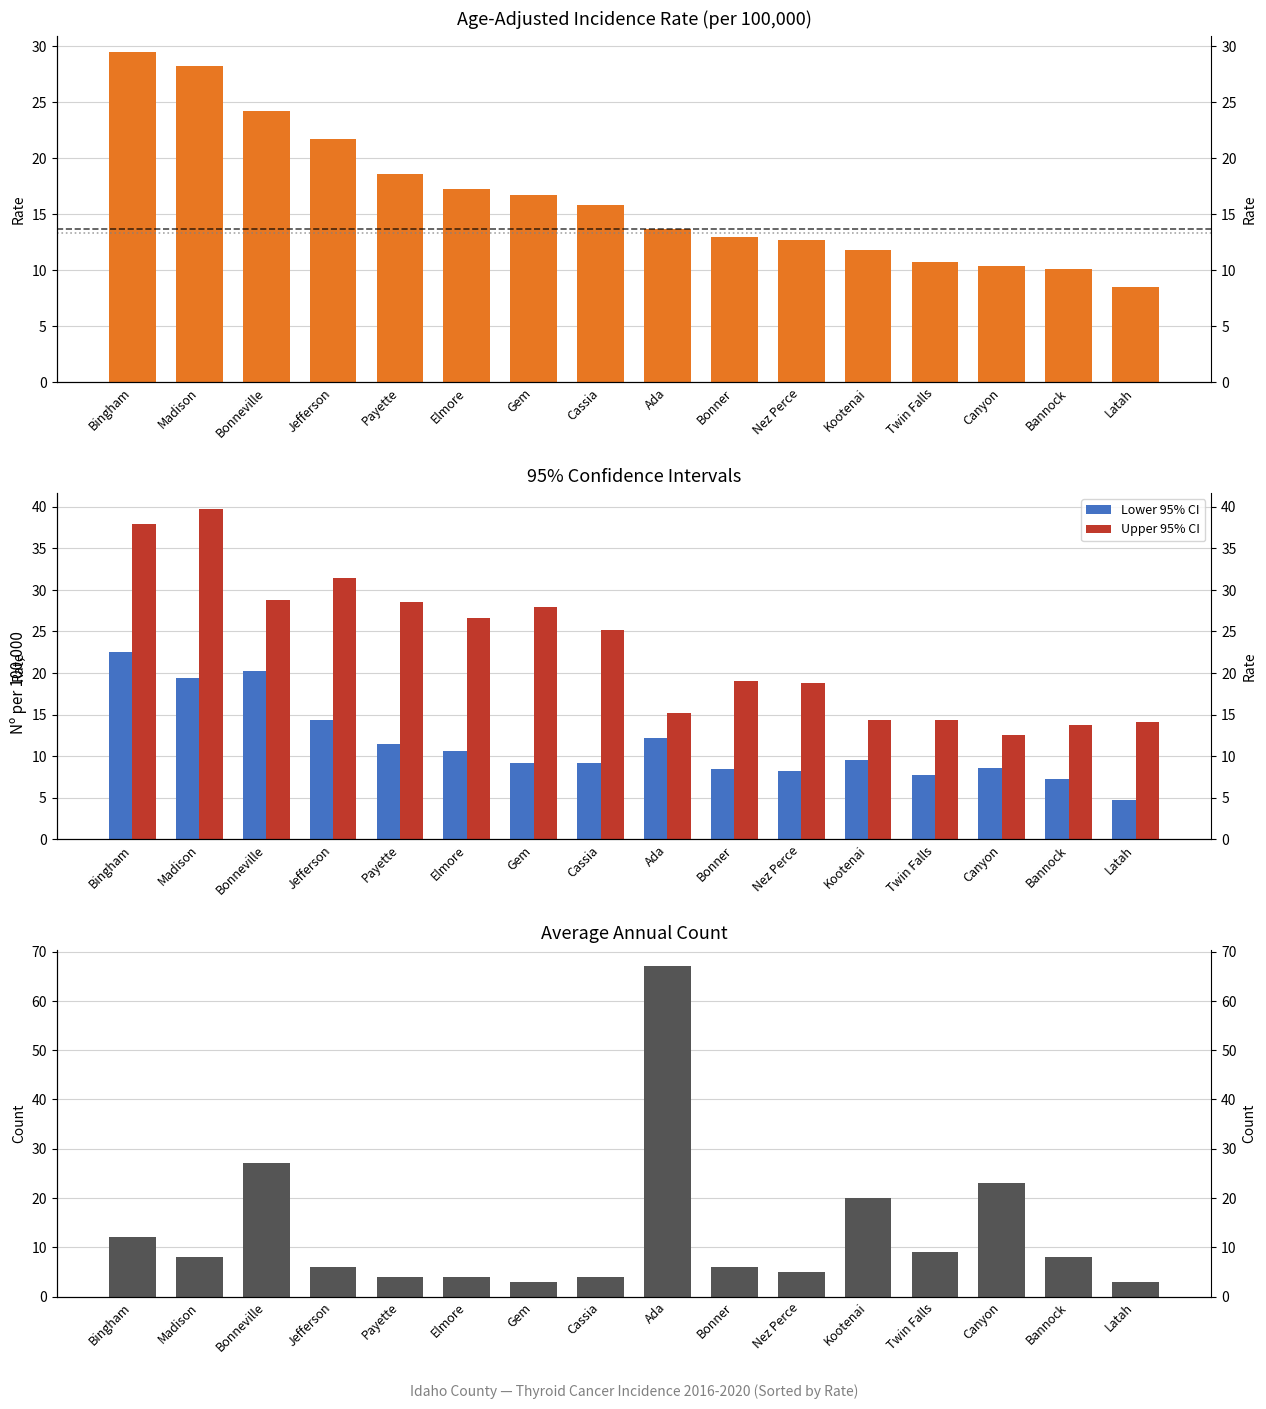

What position from the right is Ada?

8